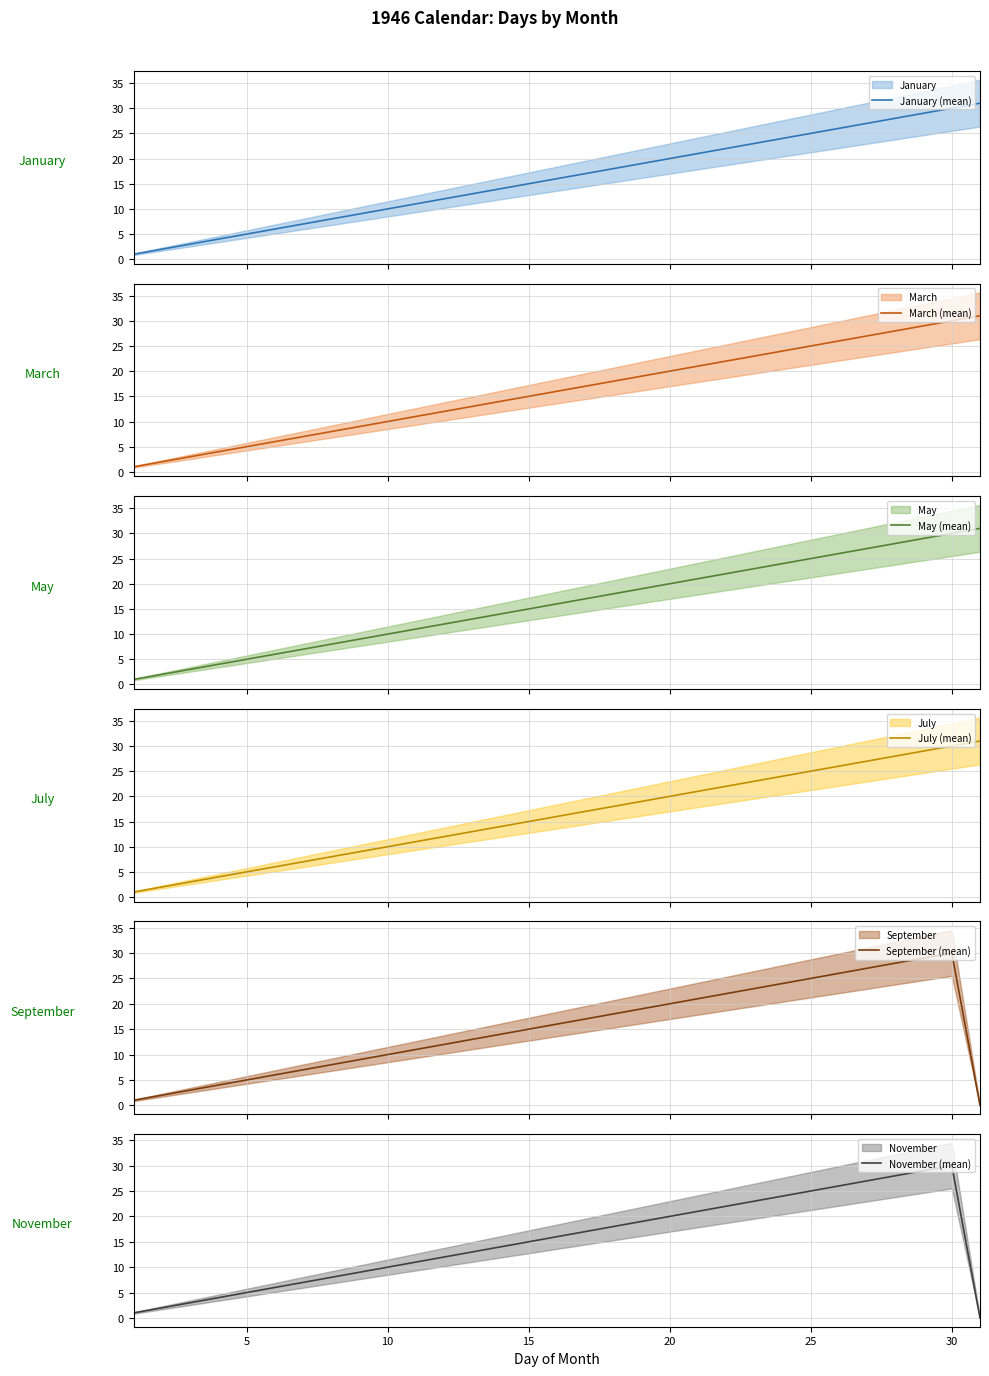

Rank the series by their maximum value, from lowest to highest.

September (mean), November (mean), January (mean), March (mean), May (mean), July (mean)